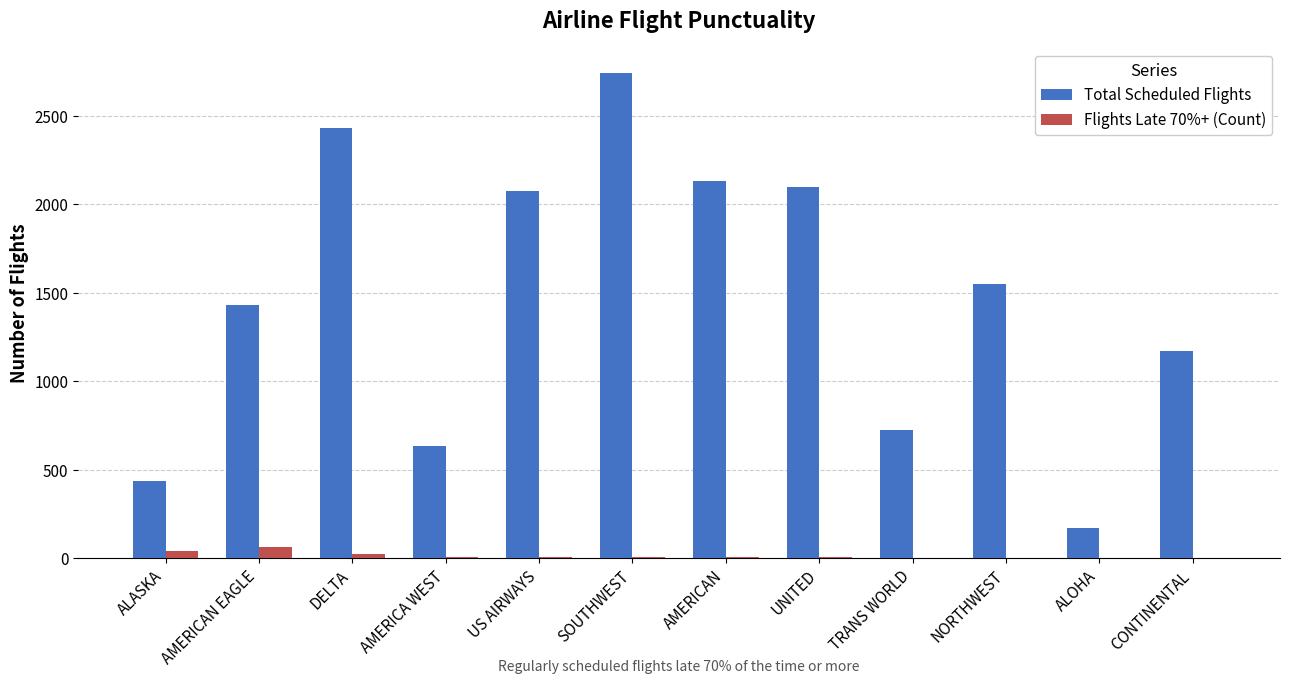

At which label is Total Scheduled Flights closest to 1458?

AMERICAN EAGLE